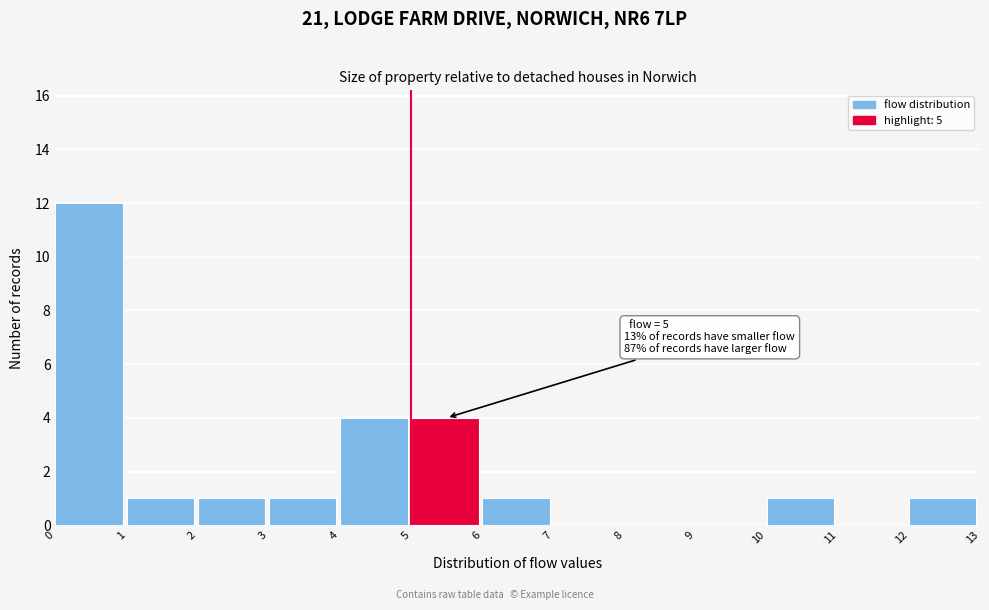

Which range on the x-axis has the tallest bar?

0 to 1